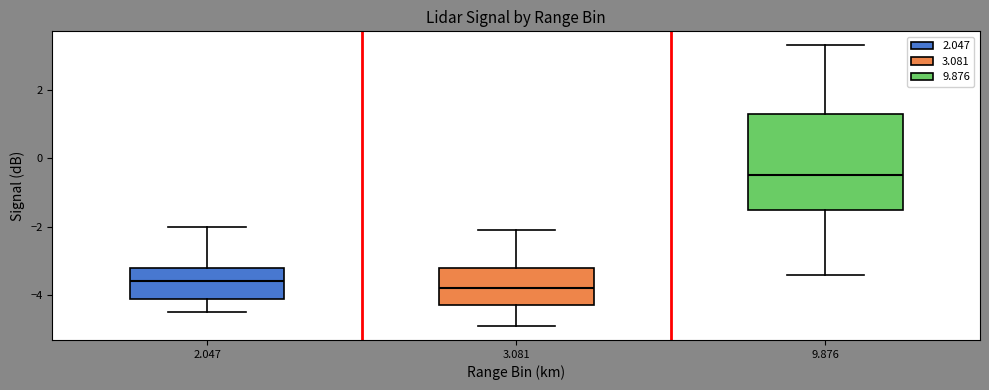

Reading left to right, read every box against the y-axis: the position of its median line, the range the box covers, and the ends of its whiskers. The values are not printed on the chart, so give them approximately, as read against the axis.

2.047: median -3.6, box -4.0 to -3.2, whiskers -4.4 to -2.0
3.081: median -3.8, box -4.2 to -3.2, whiskers -4.8 to -2.0
9.876: median -0.4, box -1.4 to 1.4, whiskers -3.4 to 3.4